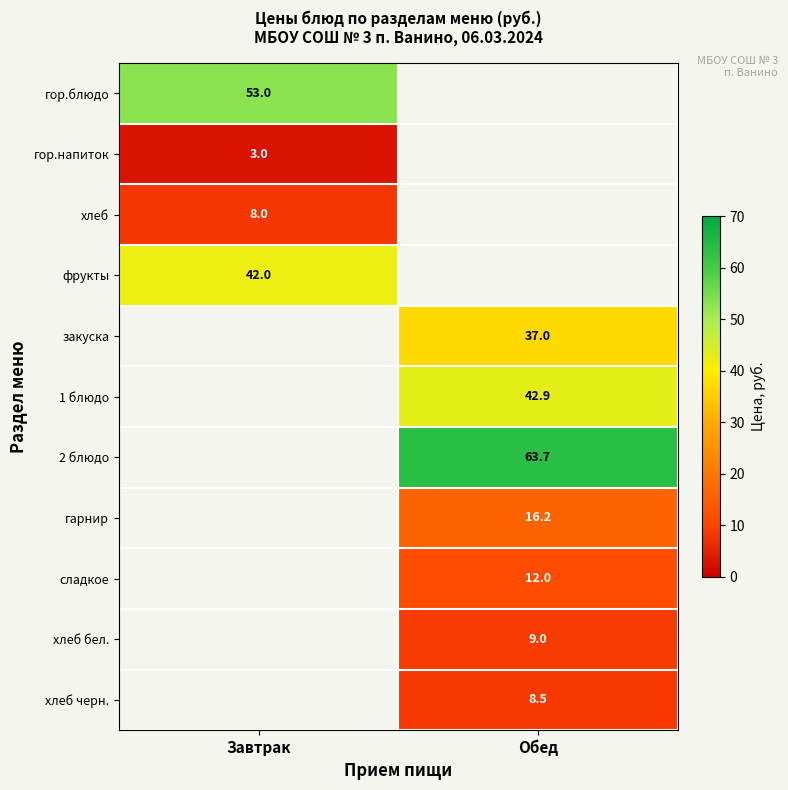

Which has a higher value, Завтрак or Обед?

Обед